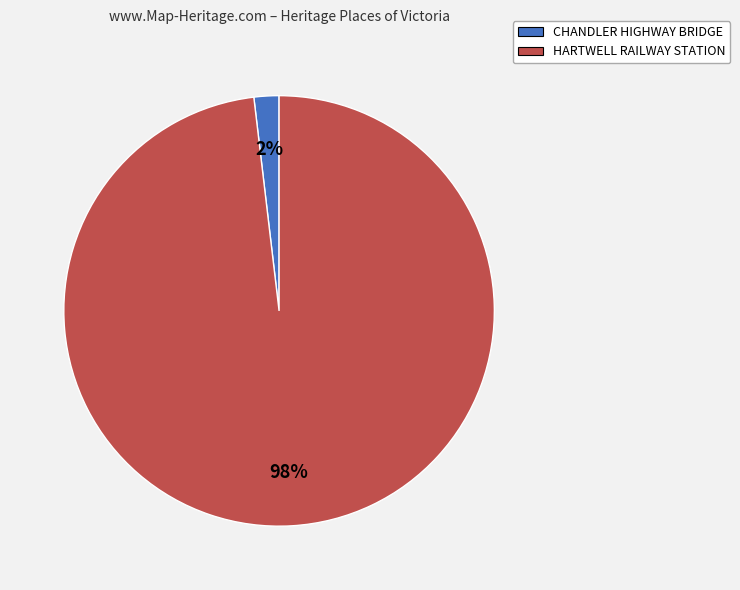

To the nearest percent, what is the difference between the largest and smallest slice percentages?

96%